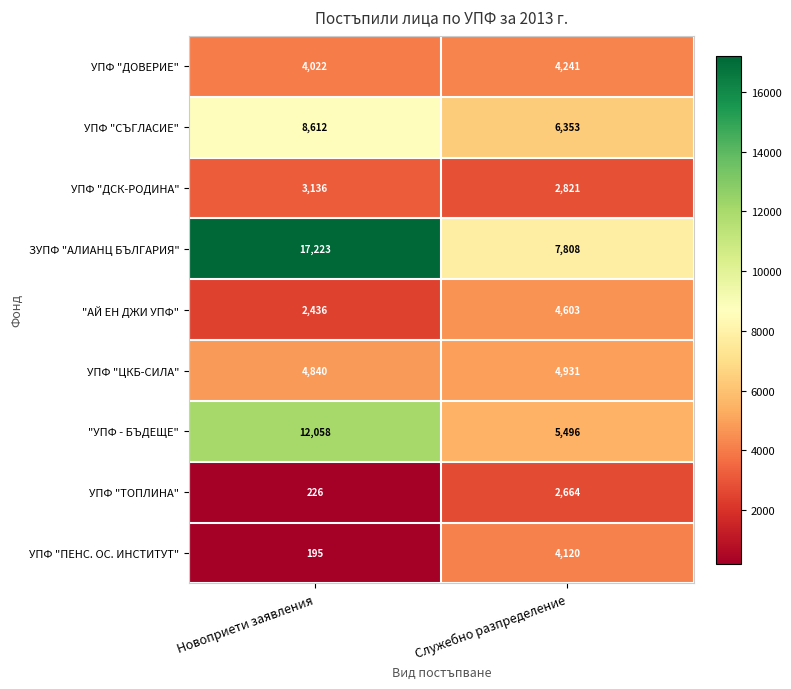

What is the difference between the highest and lowest values at Служебно разпределение?

5144